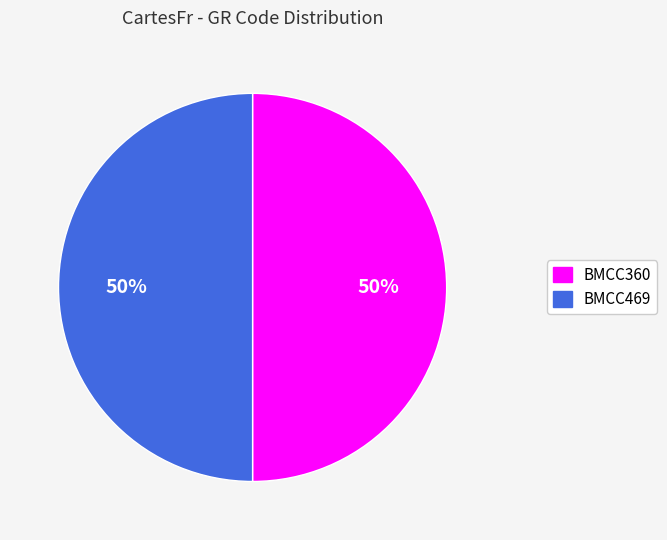

Do BMCC360 and BMCC469 together represent more than half of the pie?

Yes